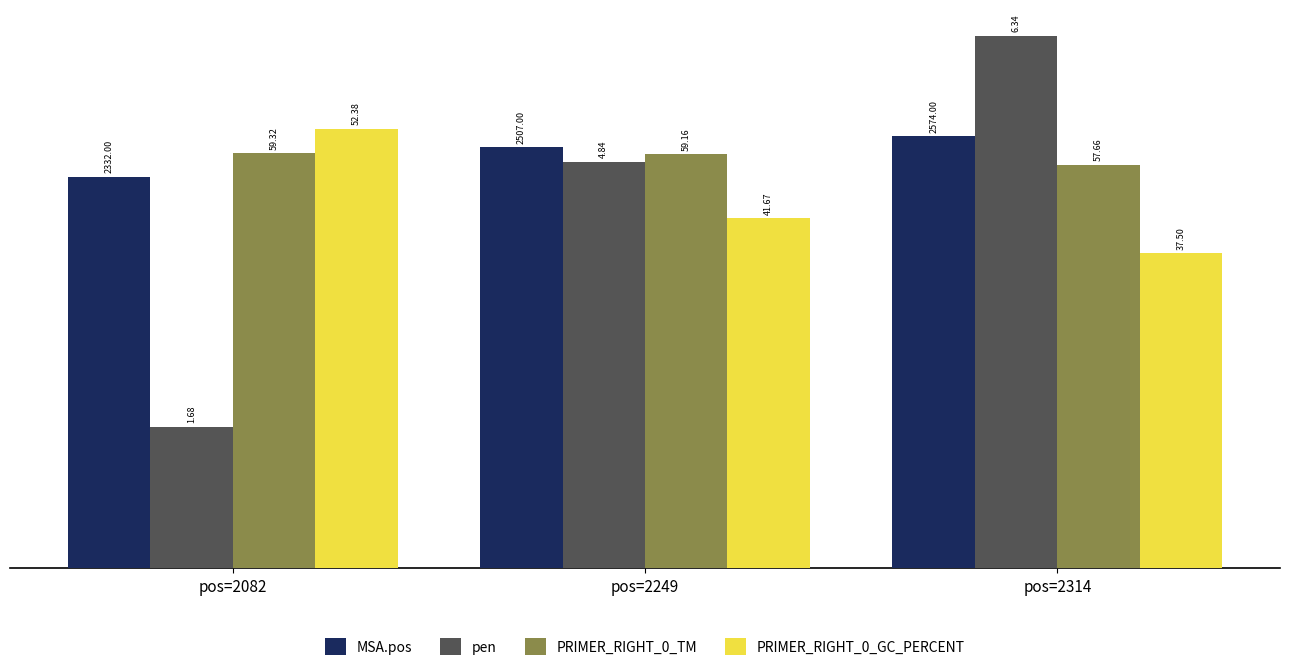

Read the pen value at pos=2082.

1.7